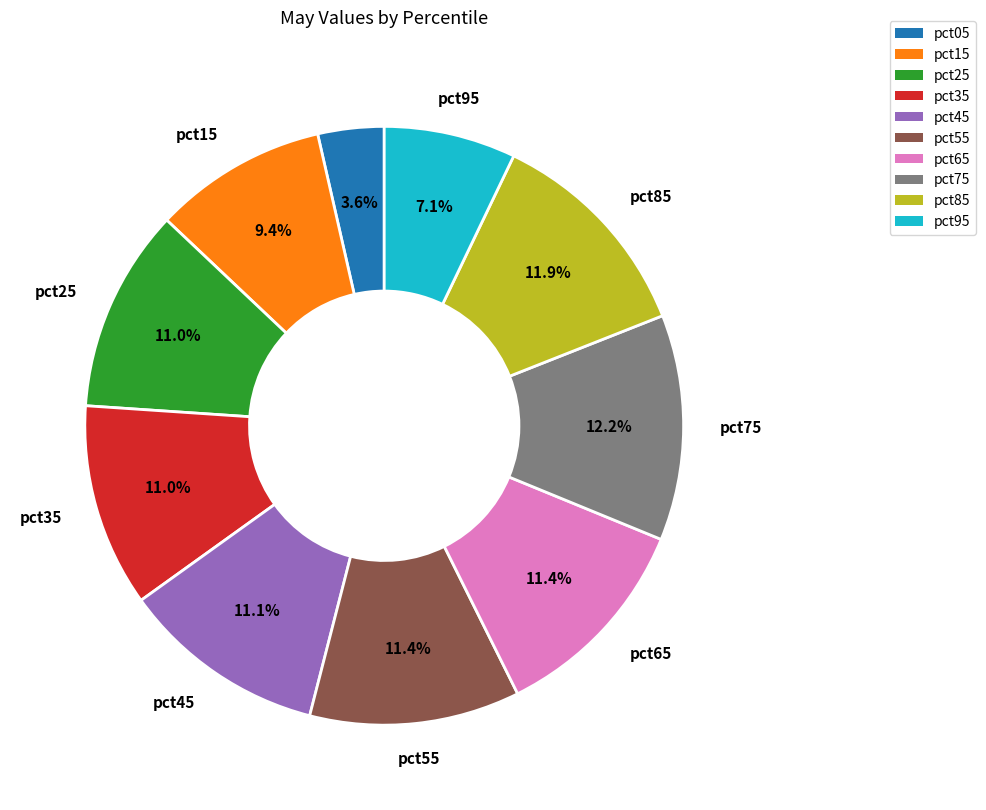

To the nearest percent, what portion does pct15 represent?

9%